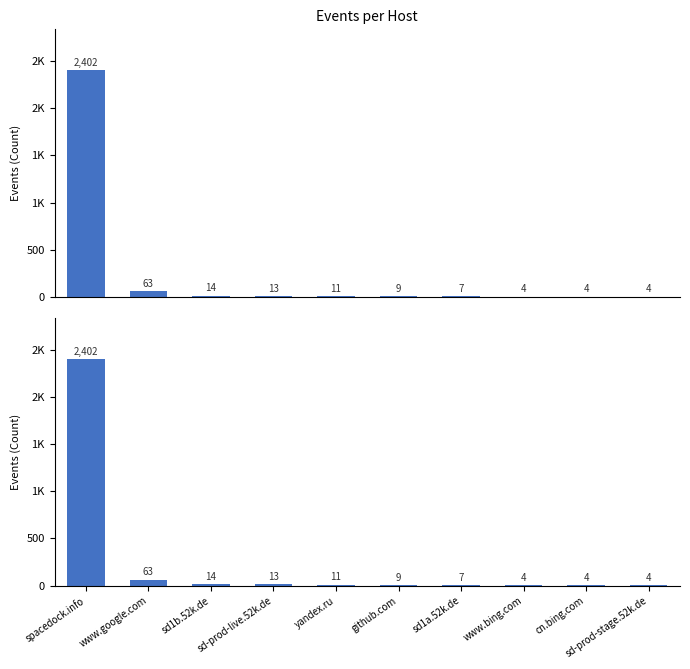

Are the bars horizontal?

No